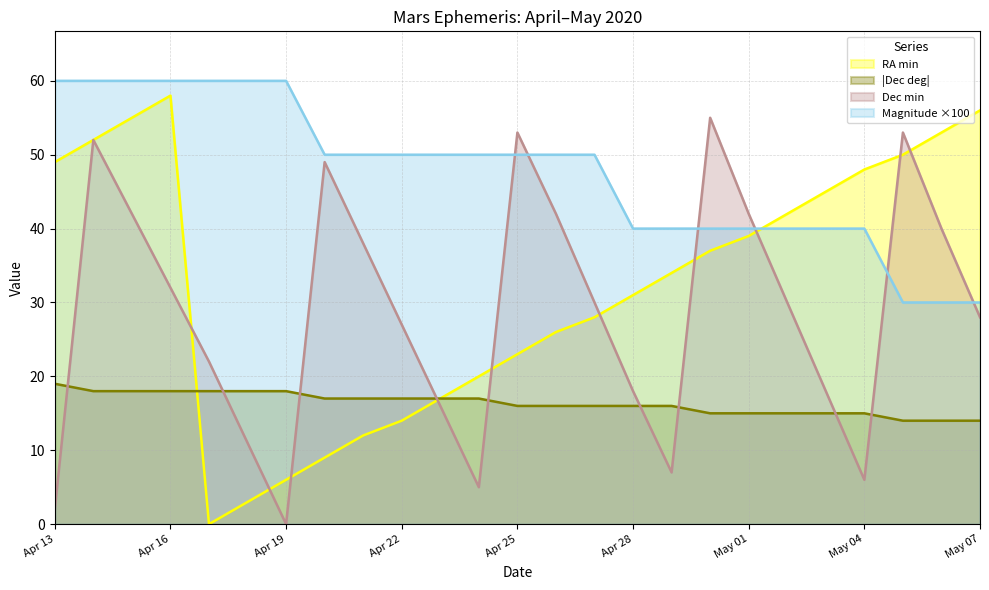

Which series changed the most between Apr 13 and May 04?

Magnitude ×100